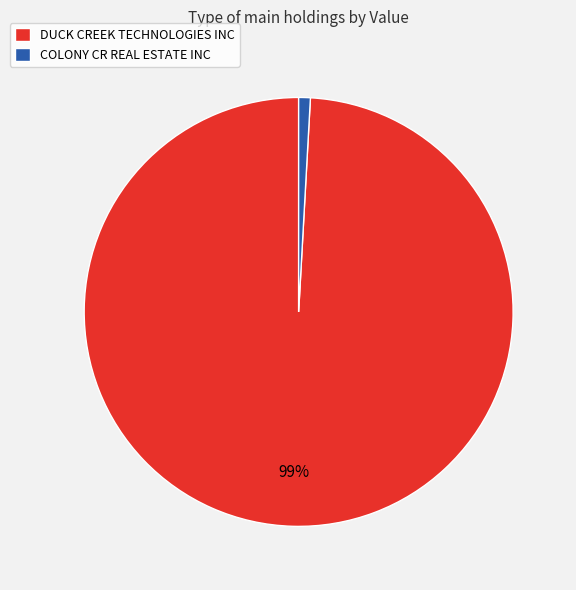

Rank the categories by value from highest to lowest.

DUCK CREEK TECHNOLOGIES INC, COLONY CR REAL ESTATE INC